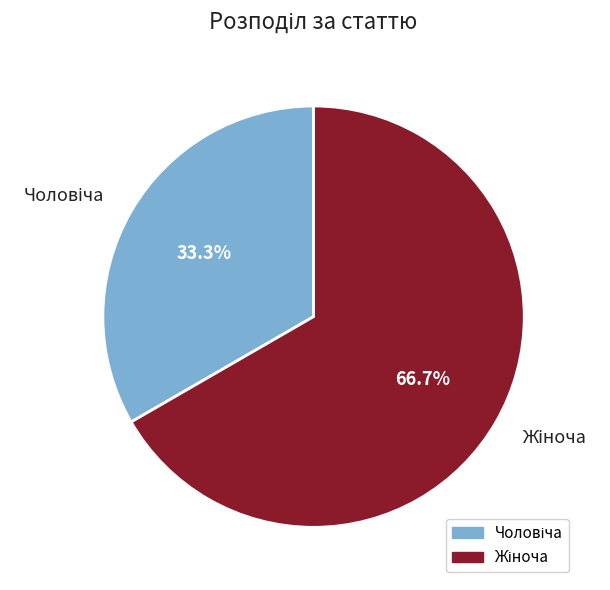

Is there a majority slice in this chart?

Yes